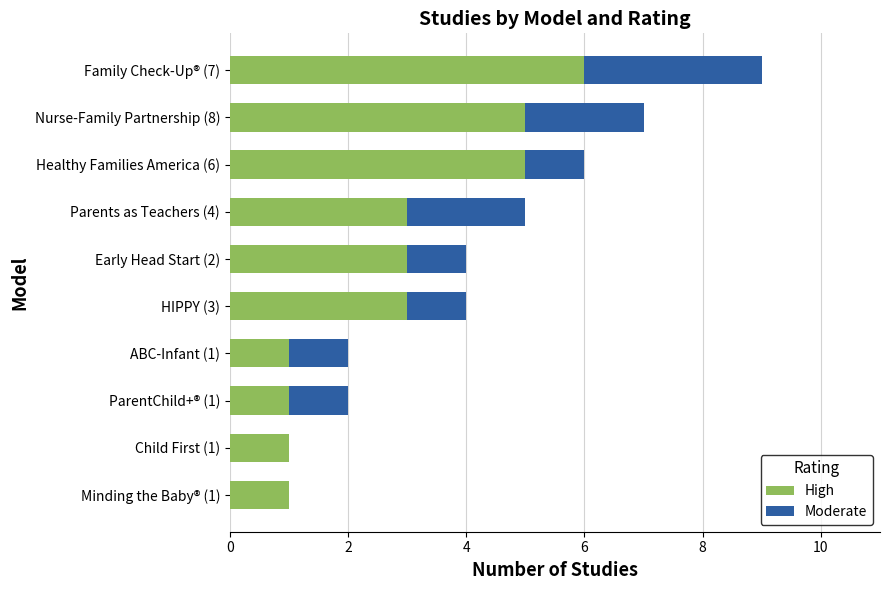

The High series shows 1 at ABC-Infant (1). True or false?

True